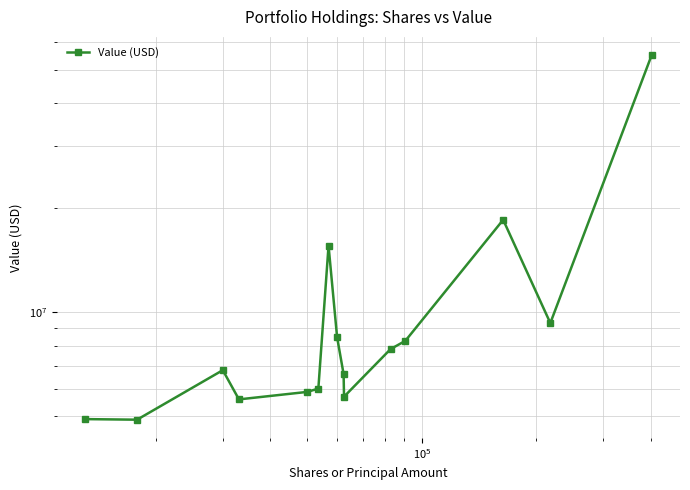

What is the difference between the maximum and second lowest values?

50119000